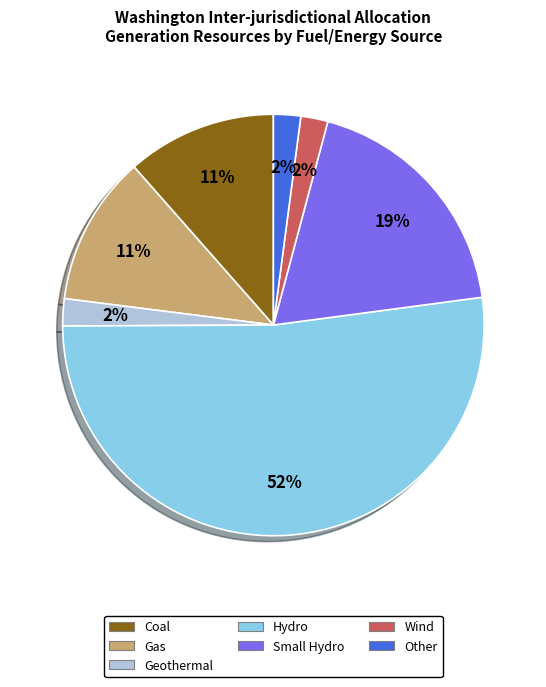

What is the majority slice?

Hydro